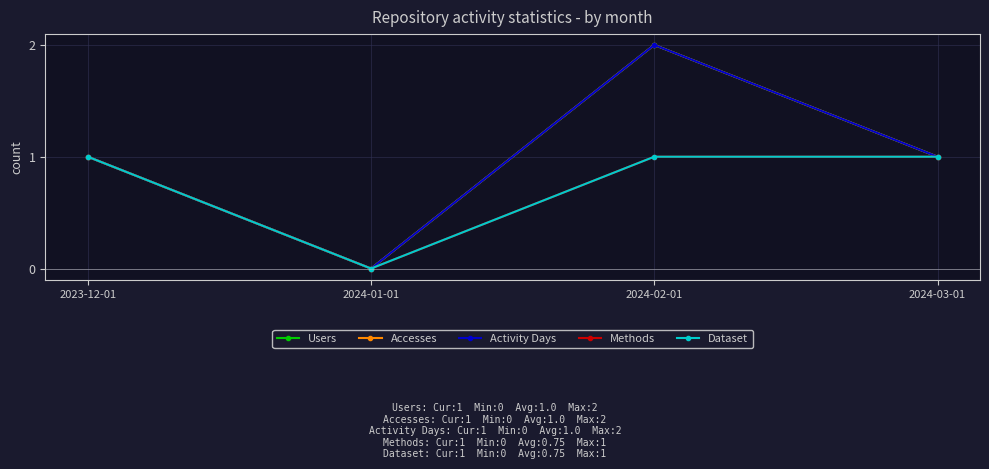

What is the total value across all series at 2024-02-01?

8